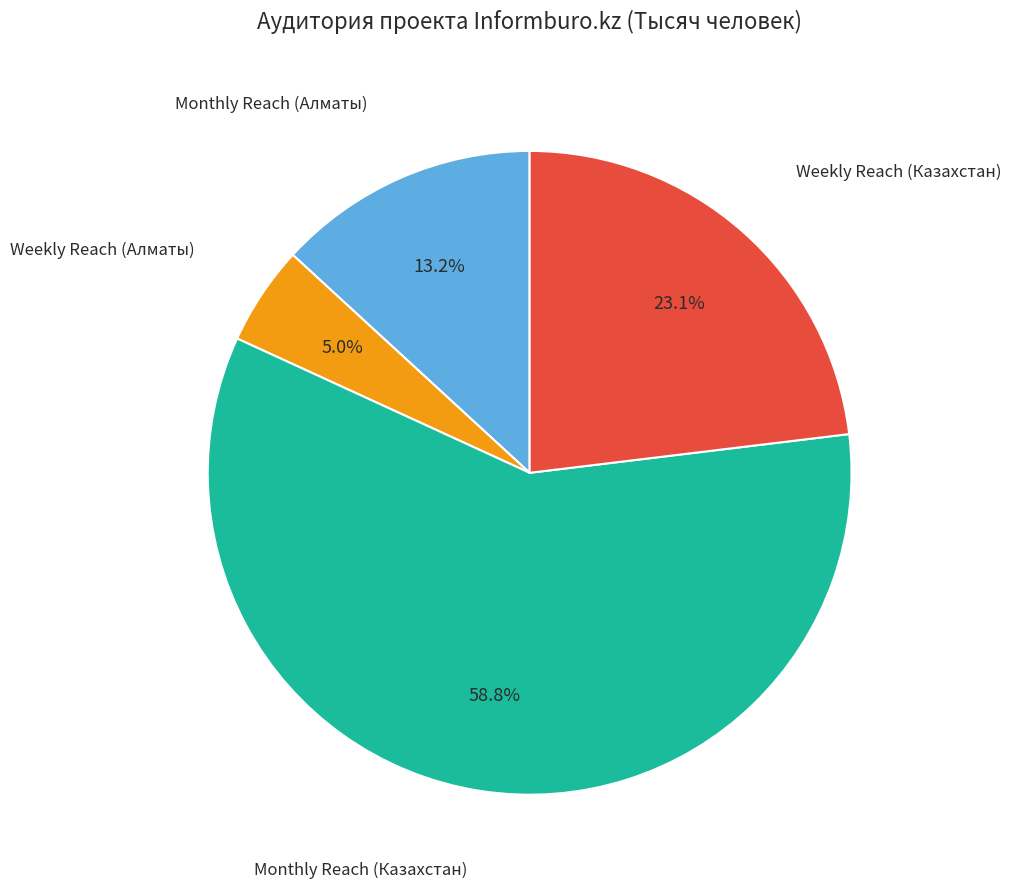

What is the total percentage of Weekly Reach (Алматы) and Weekly Reach (Казахстан)?

28.1%